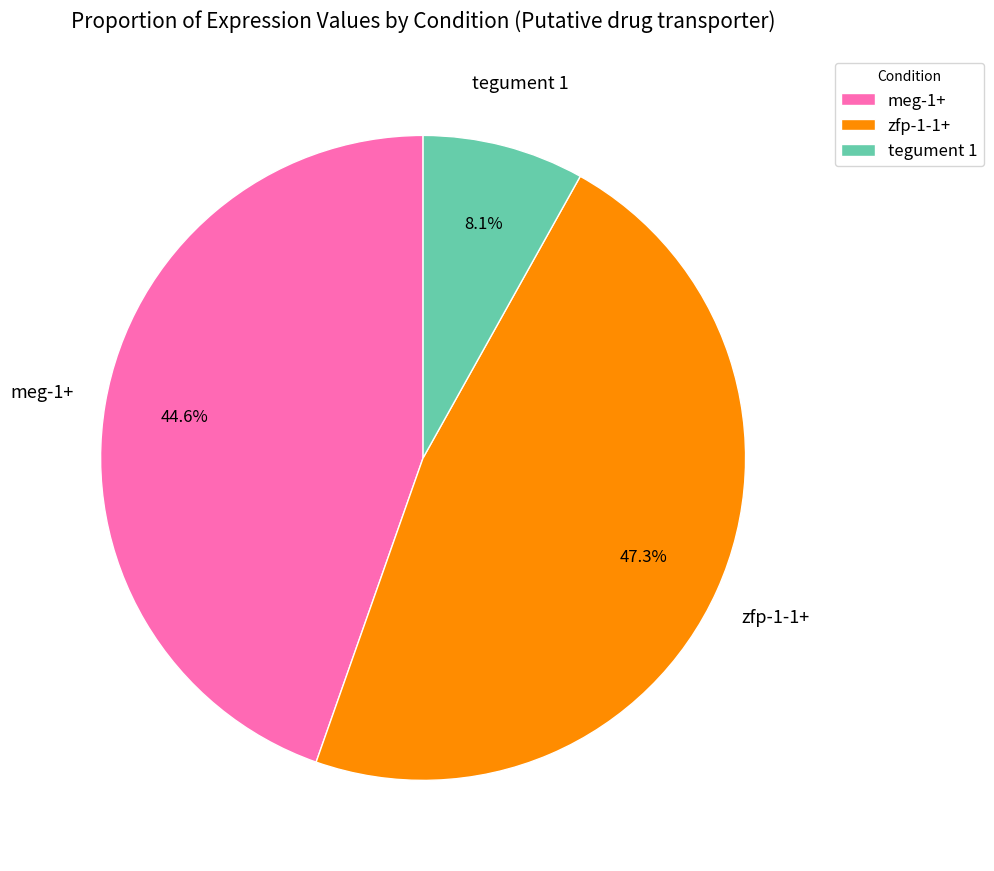

To the nearest percent, what is the difference between the largest and smallest slice percentages?

39%